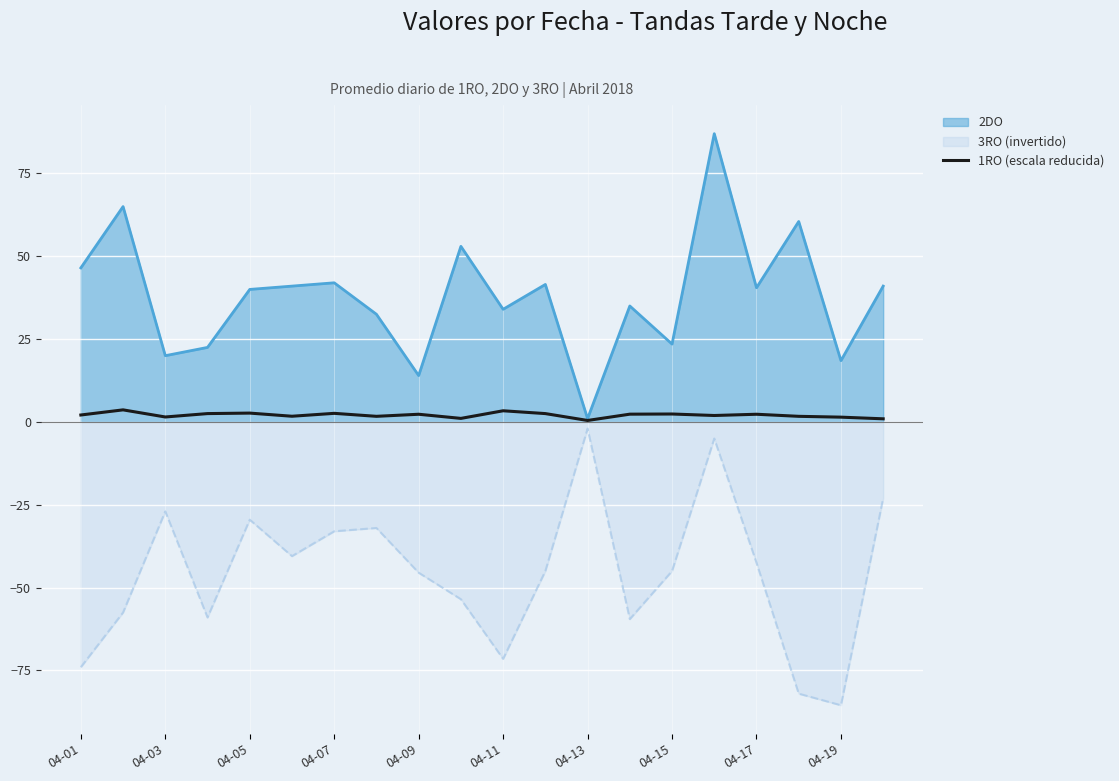

At which label does the data first exceed 2?

04-01